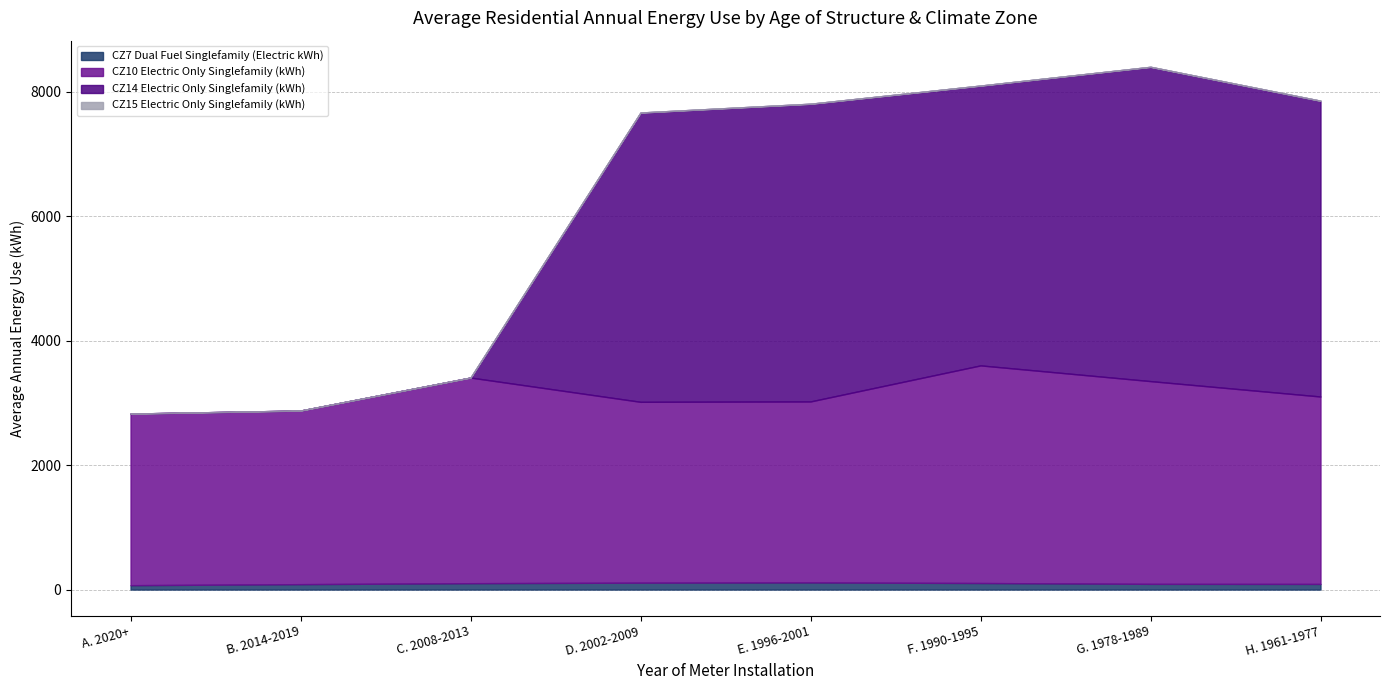

The value of CZ15 Electric Only Singlefamily (kWh) at B. 2014-2019 is 0.0. True or false?

True